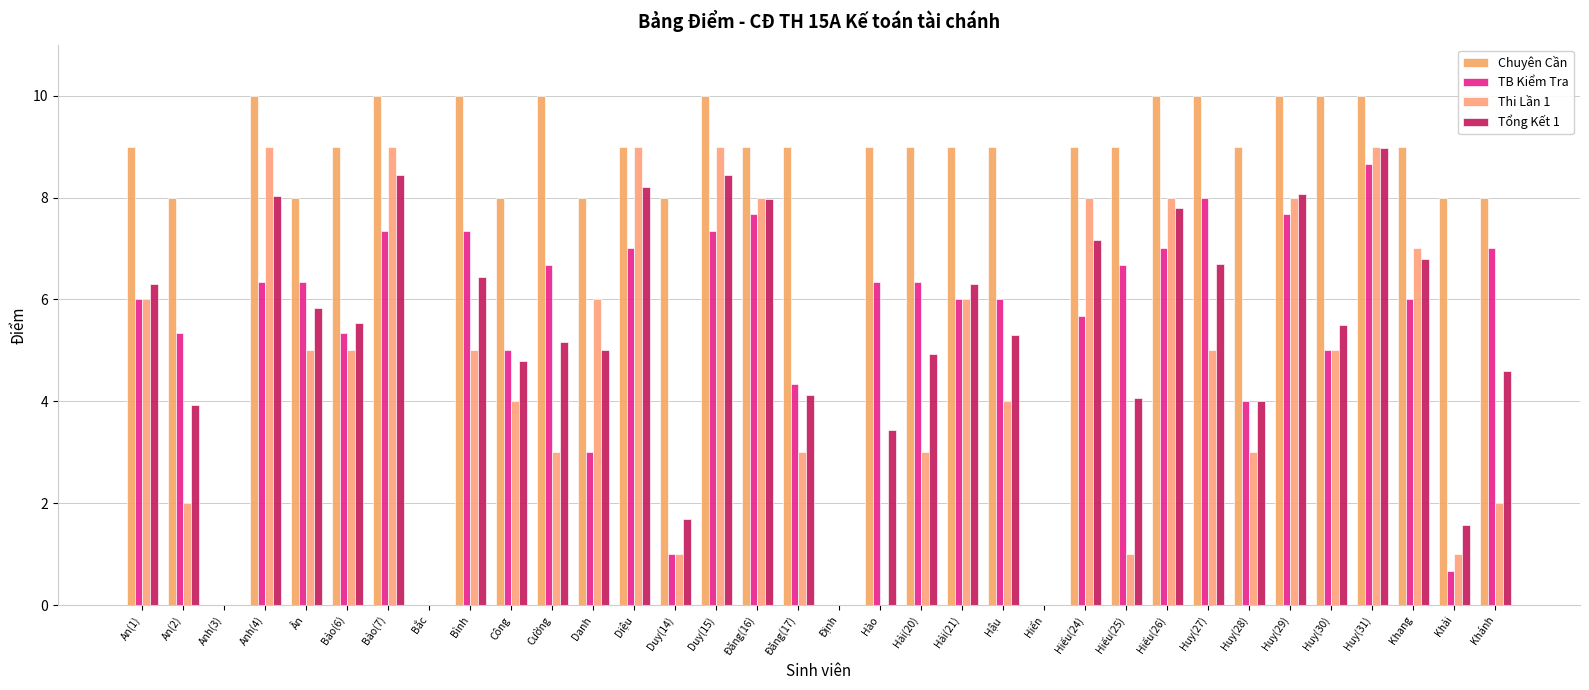

What position from the right is Bảo(6)?

29